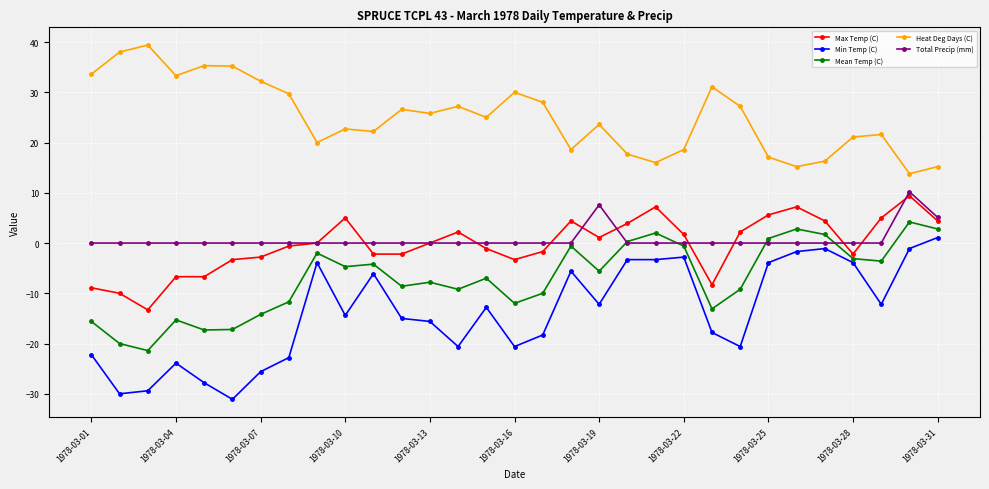

What is the value of the Mean Temp (C) point at the 8th from the left?

-11.7